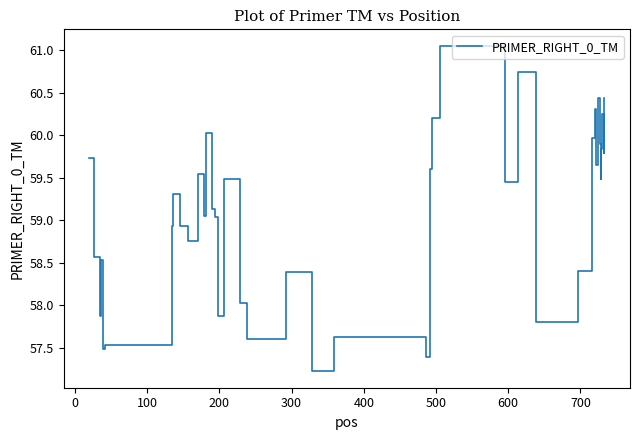

What is the smallest value displayed?

57.2